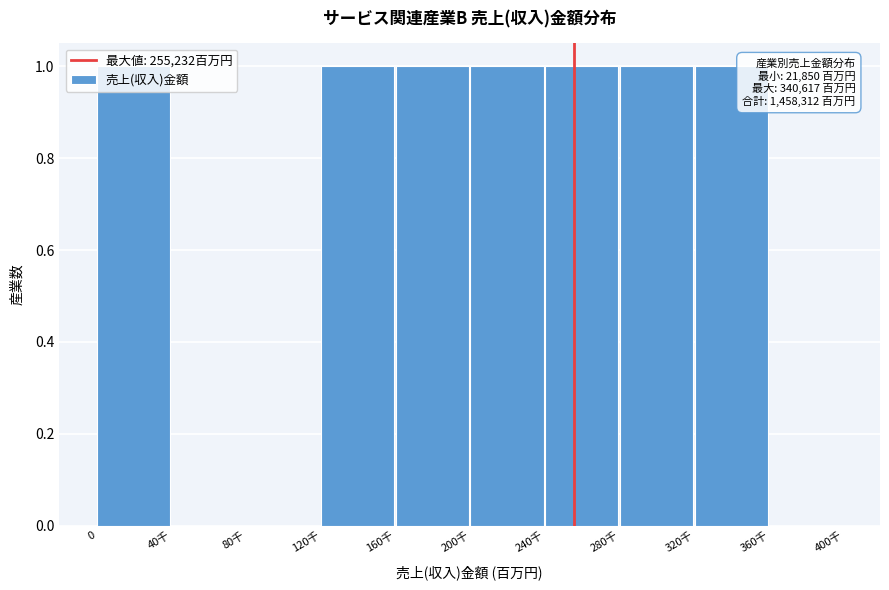

What is the change in value from 40千 to 320千?

+1